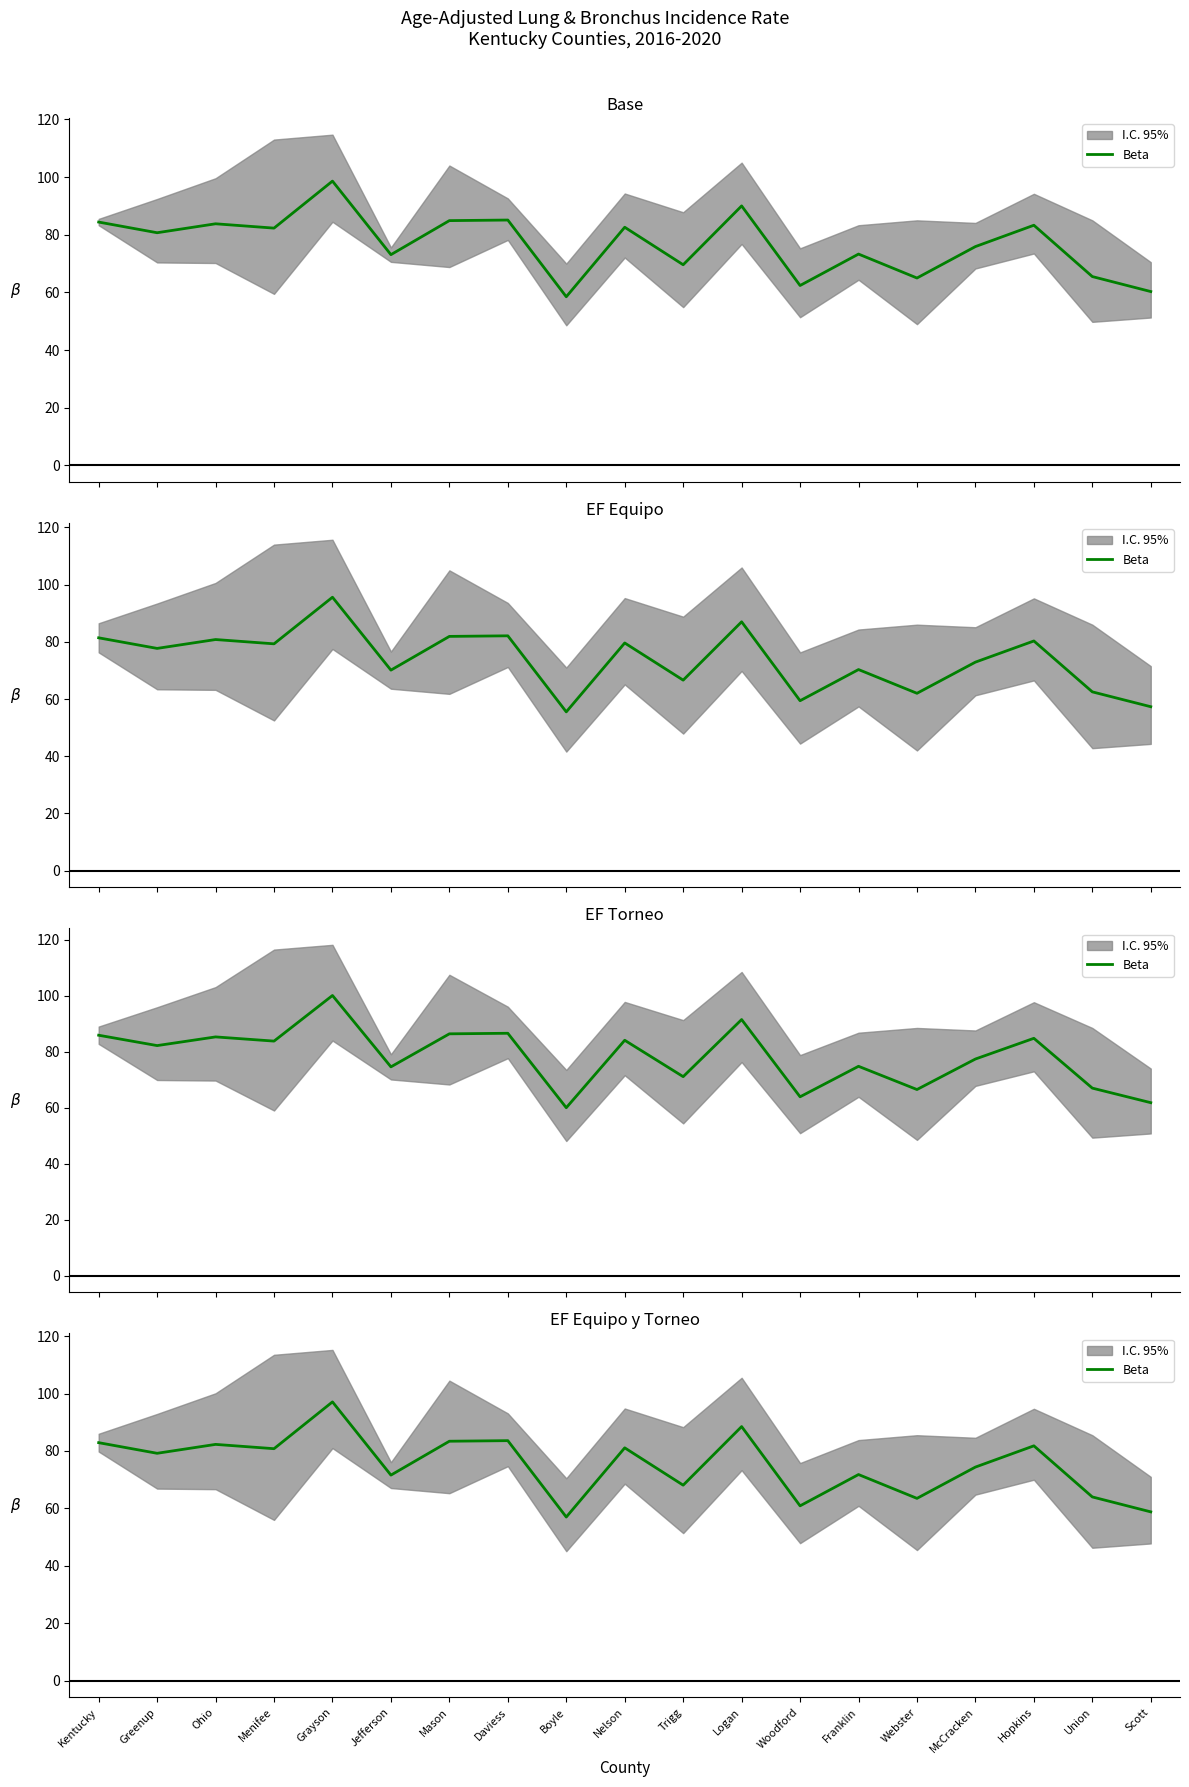

What is the value of the 11th point from the left?

68.1